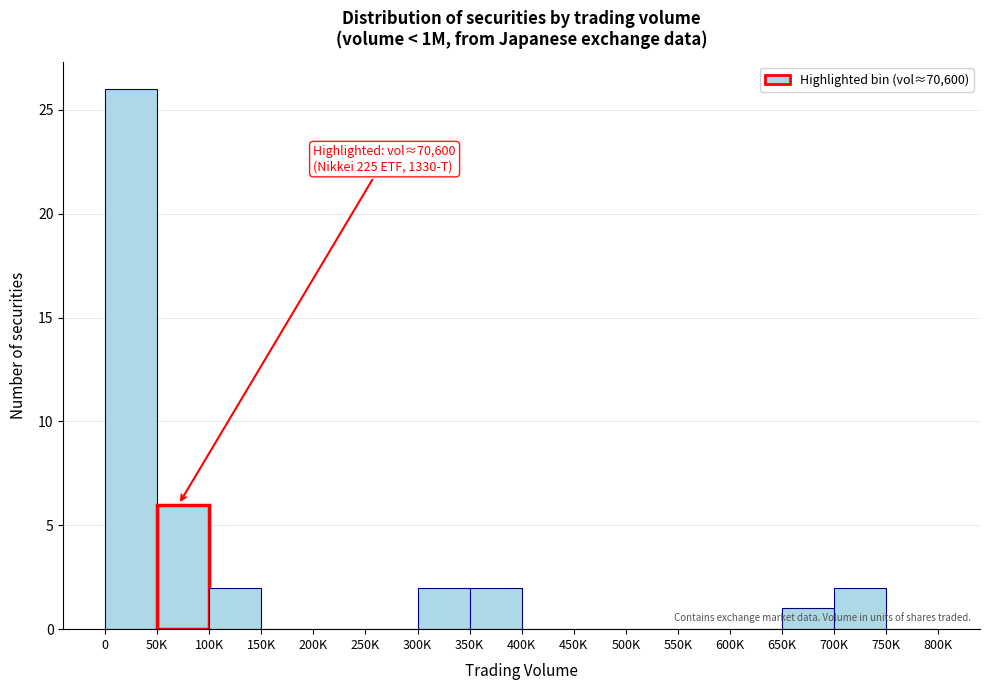

Reading left to right, list all the values displayed in this chart.

0=26	50K=6	100K=2	150K=0	200K=0	250K=0	300K=2	350K=2	400K=0	450K=0	500K=0	550K=0	600K=0	650K=1	700K=2	750K=0